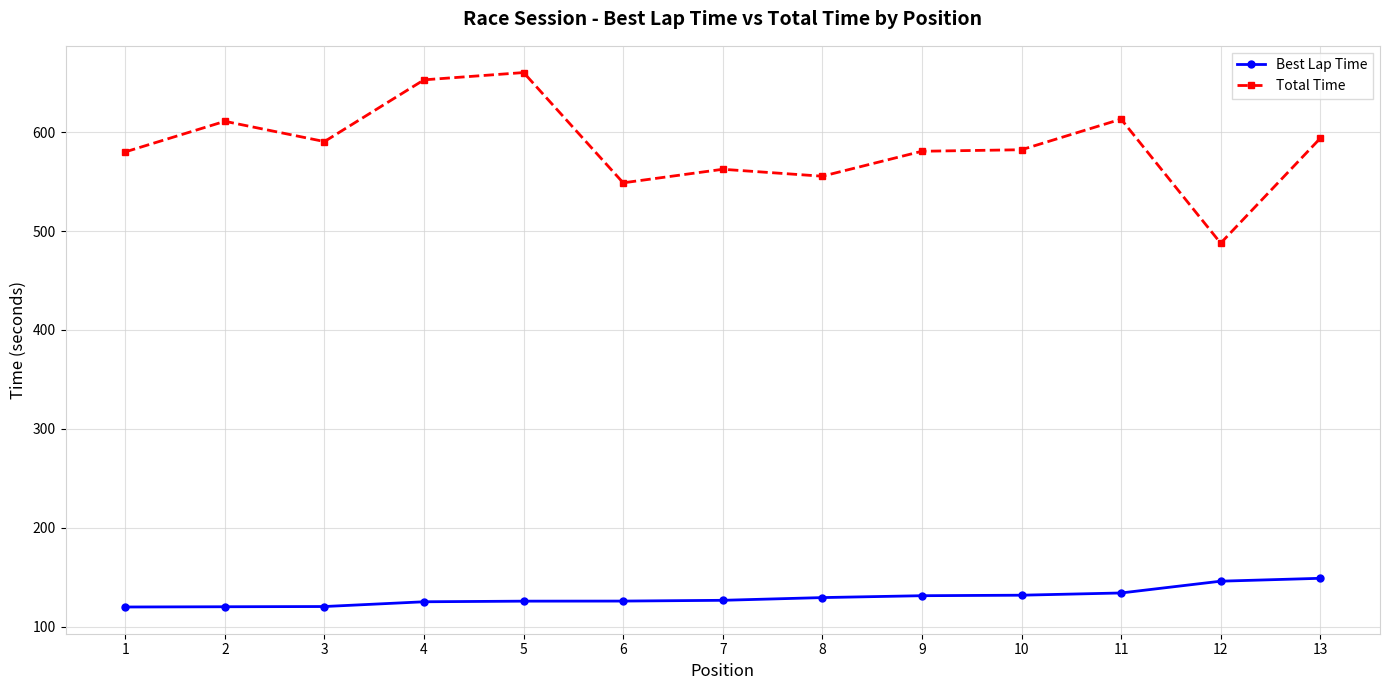

Count the number of data series in this chart.

2